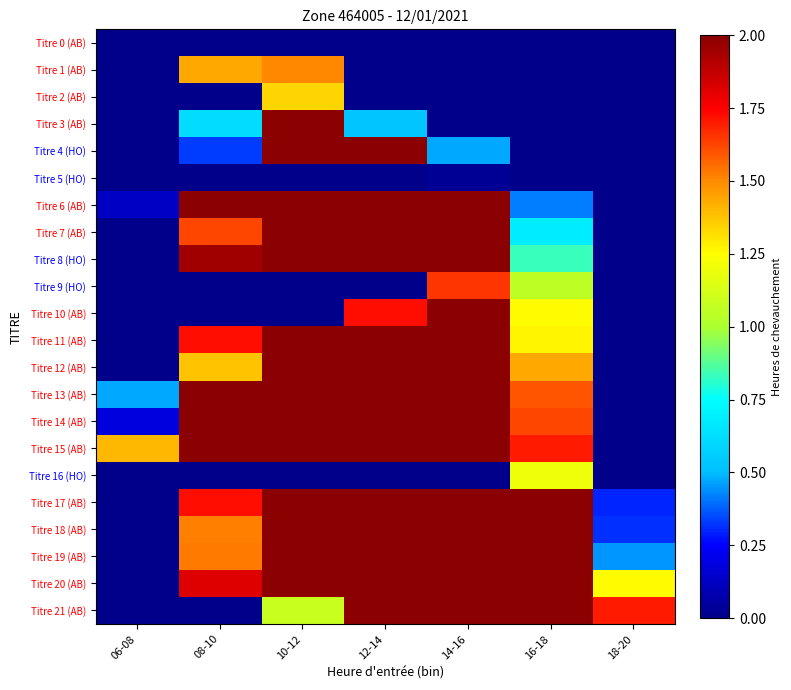

Rank the series at 06-08 from highest to lowest value.

Titre 15 (AB), Titre 13 (AB), Titre 14 (AB), Titre 6 (AB), Titre 0 (AB), Titre 1 (AB), Titre 2 (AB), Titre 3 (AB), Titre 4 (HO), Titre 5 (HO), Titre 7 (AB), Titre 8 (HO), Titre 9 (HO), Titre 10 (AB), Titre 11 (AB), Titre 12 (AB), Titre 16 (HO), Titre 17 (AB), Titre 18 (AB), Titre 19 (AB), Titre 20 (AB), Titre 21 (AB)